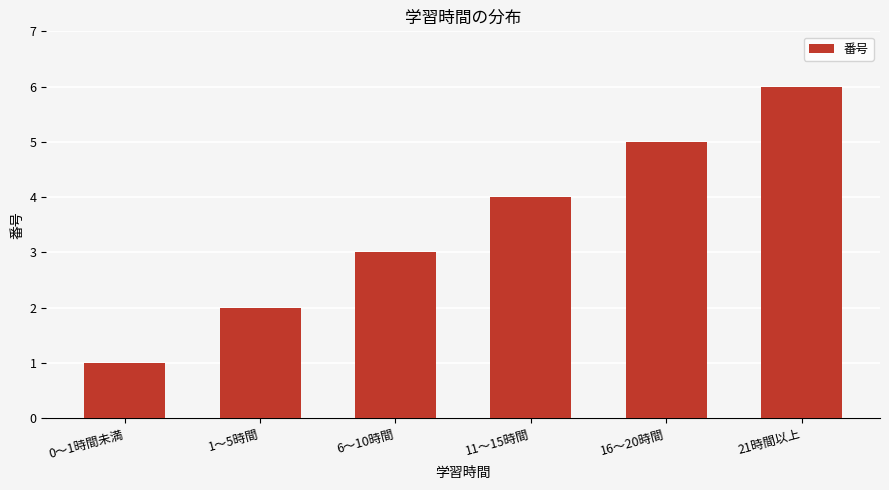

Reading left to right, transcribe all the data shown in this chart.

1	2	3	4	5	6